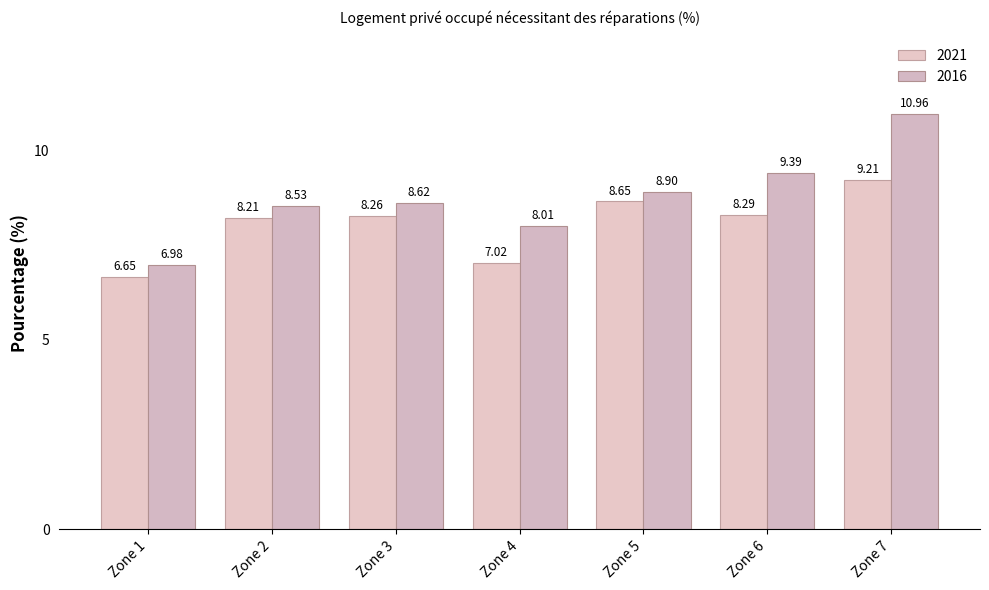

What is the sum of all 2016 values?

61.4